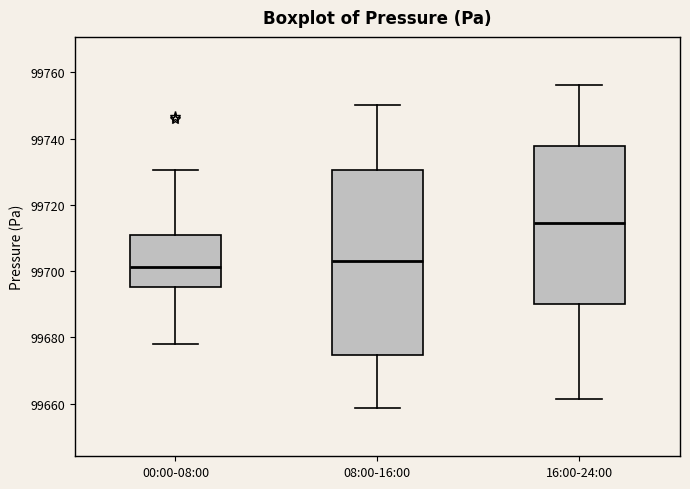

Where does the lower whisker of the box for 16:00-24:00 end on the y-axis? The values are not printed on the chart, so give them approximately, as read against the axis.

99662